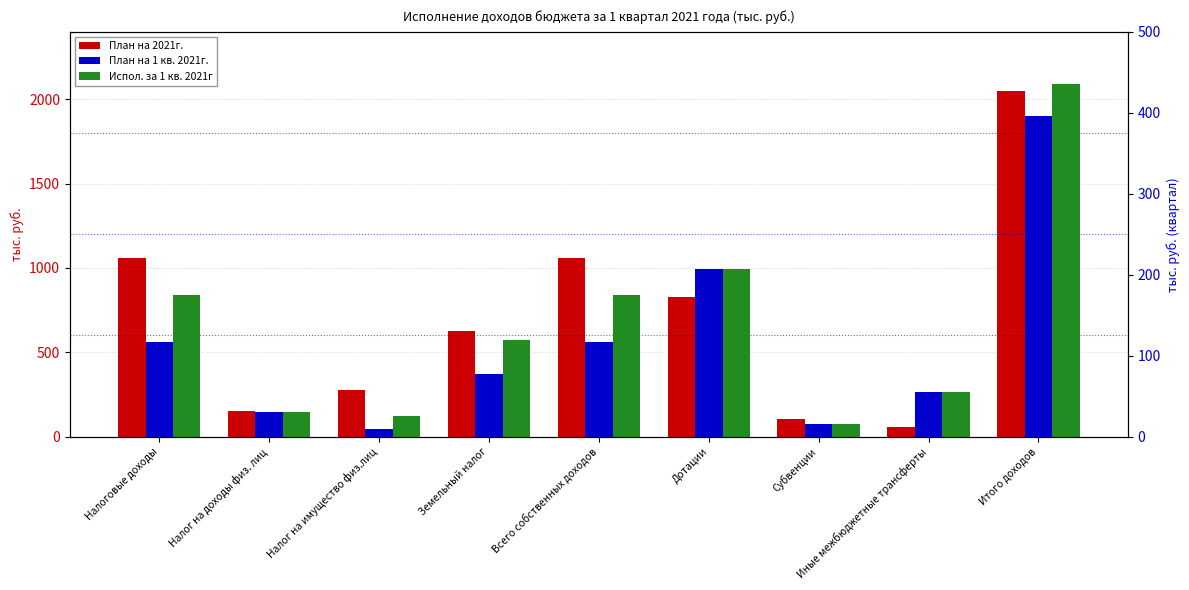

Reading left to right, extract all data points from this chart.

План на 2021г.: 1060.0	154.0	277.0	629.0	1060.0	829.0	102.3	55.4	2046.7
План на 1 кв. 2021г.: 117.0	30.0	9.0	78.0	117.0	207.0	16.2	55.4	395.6
Испол. за 1 кв. 2021г: 175.6	30.5	25.9	119.1	175.6	207.0	16.2	55.4	436.1